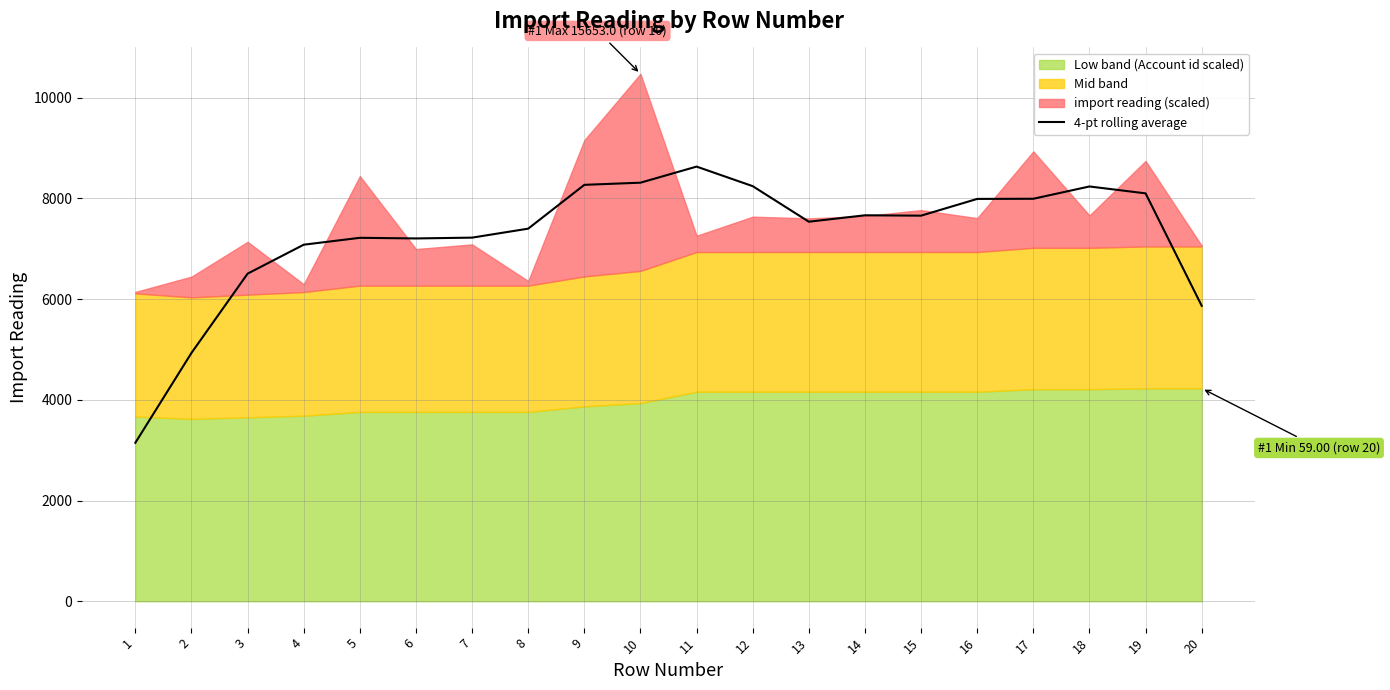

True or false: the data has more than 2 interior local peaks.

True